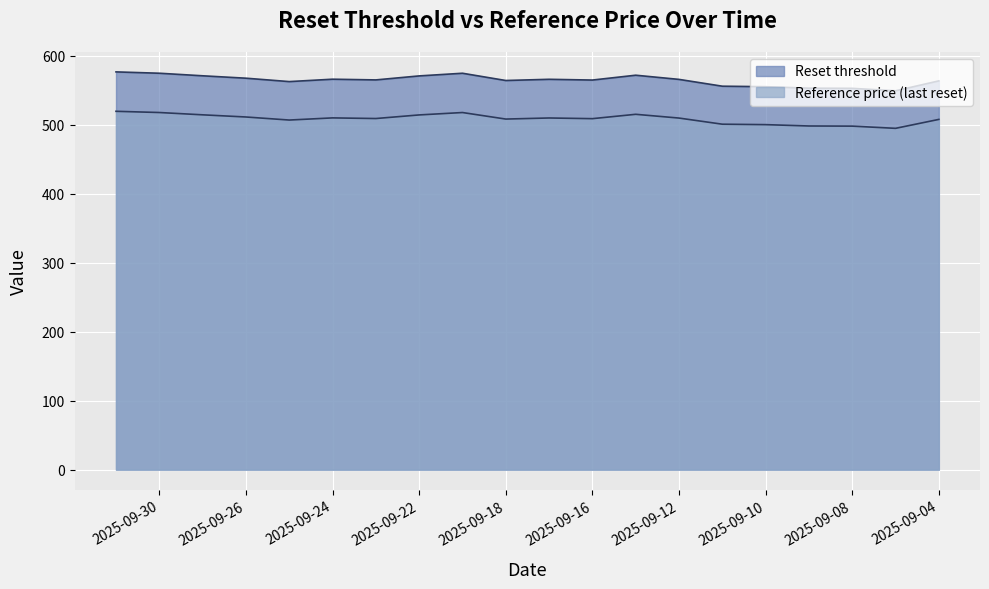

At how many categories does at least one series exceed 530?

20